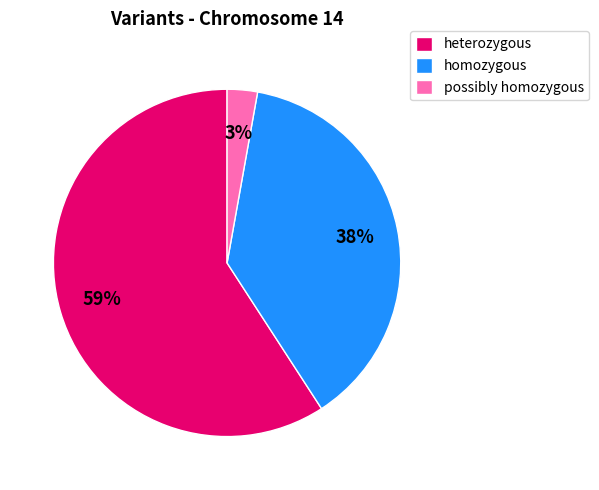

What is the majority slice?

heterozygous